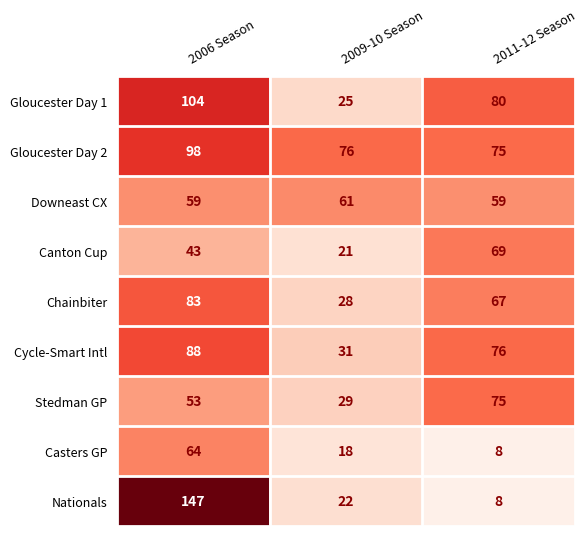

Between 2006 Season and 2009-10 Season, which series saw the biggest shift?

Nationals